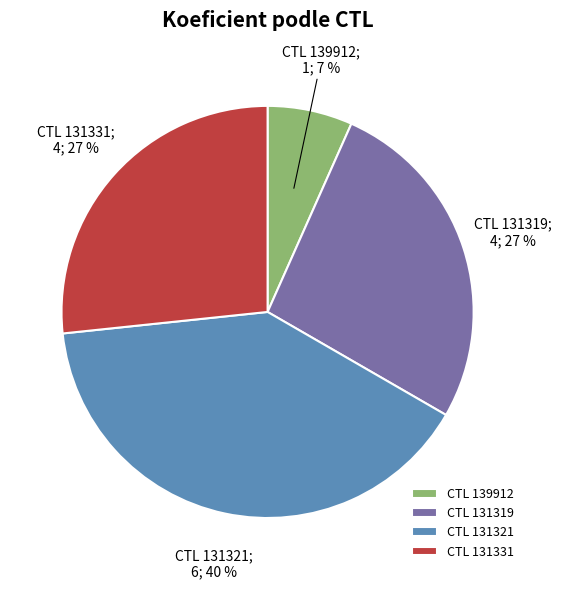

Between CTL 131321 and CTL 139912, which is larger?

CTL 131321